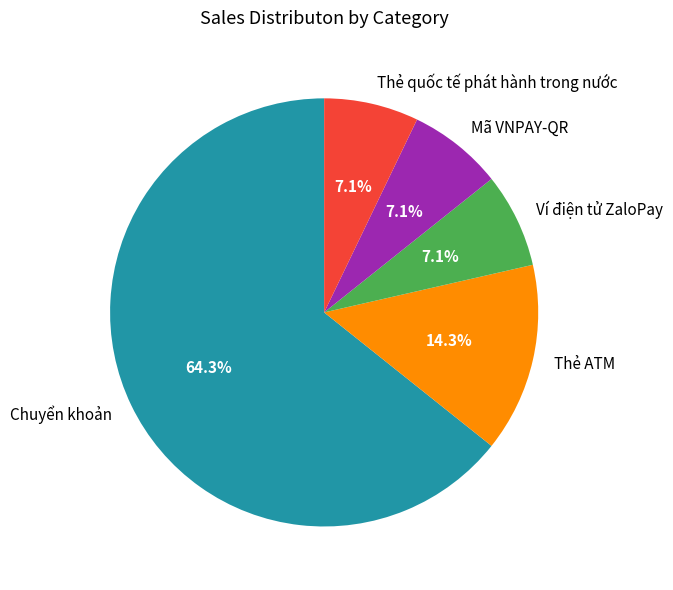

Which has a higher value, Mã VNPAY-QR or Chuyển khoản?

Chuyển khoản